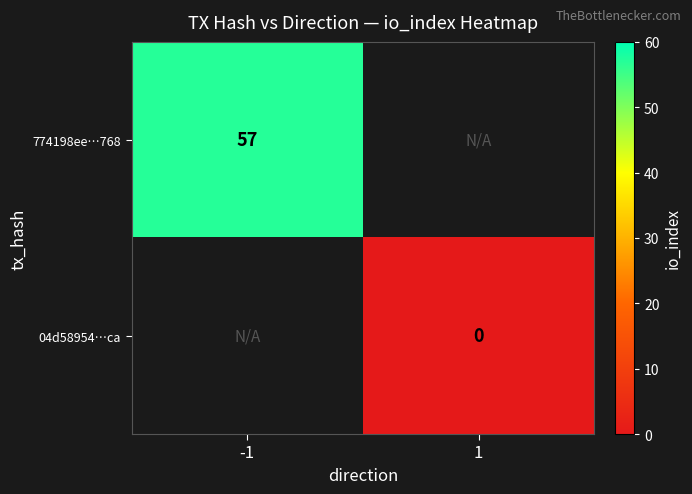

What is the highest value of the 774198ee…768 series?

57.0